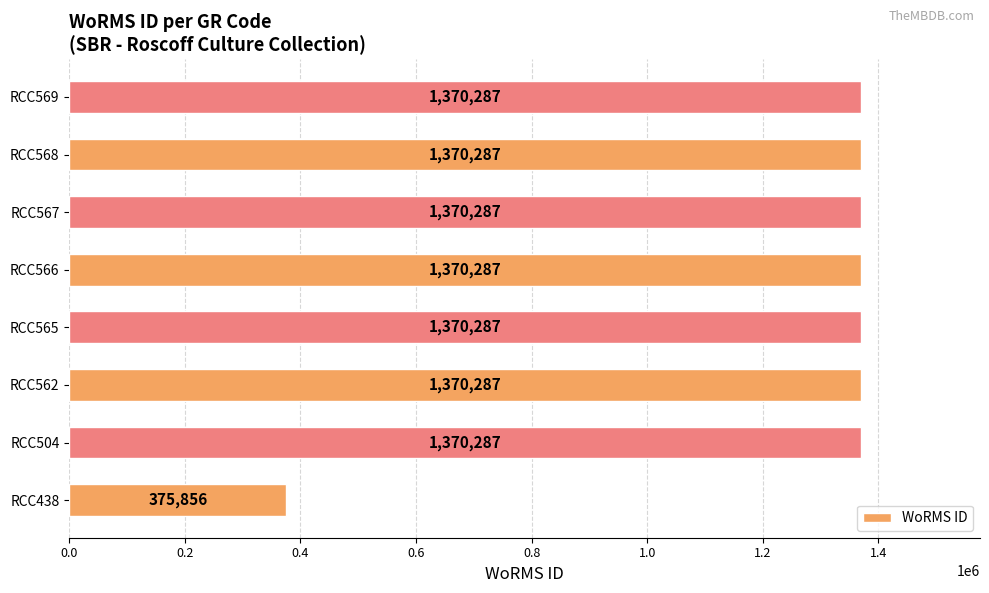

Does the chart contain stacked bars?

No